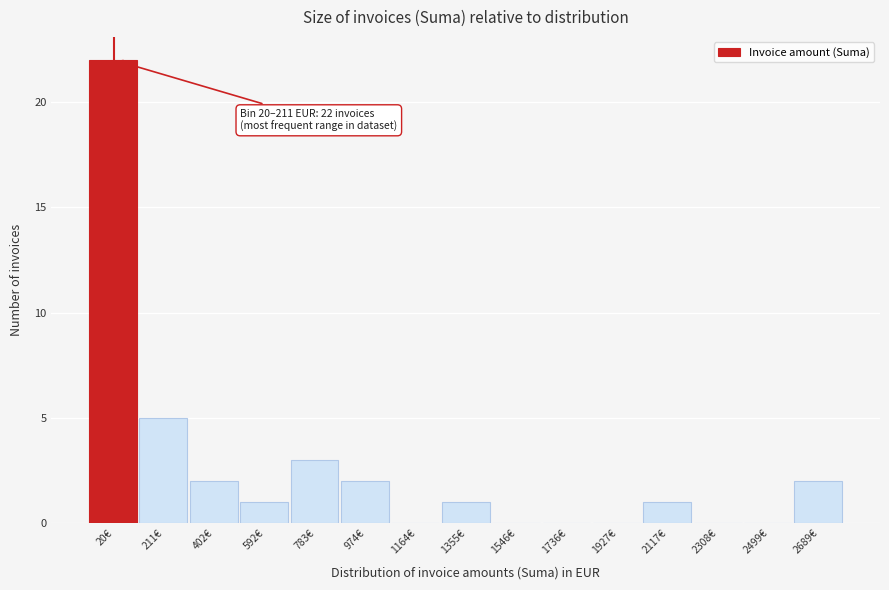

Reading left to right, transcribe all the data shown in this chart.

20€=22	211€=5	402€=2	592€=1	783€=3	974€=2	1164€=0	1355€=1	1546€=0	1736€=0	1927€=0	2117€=1	2308€=0	2499€=0	2689€=2